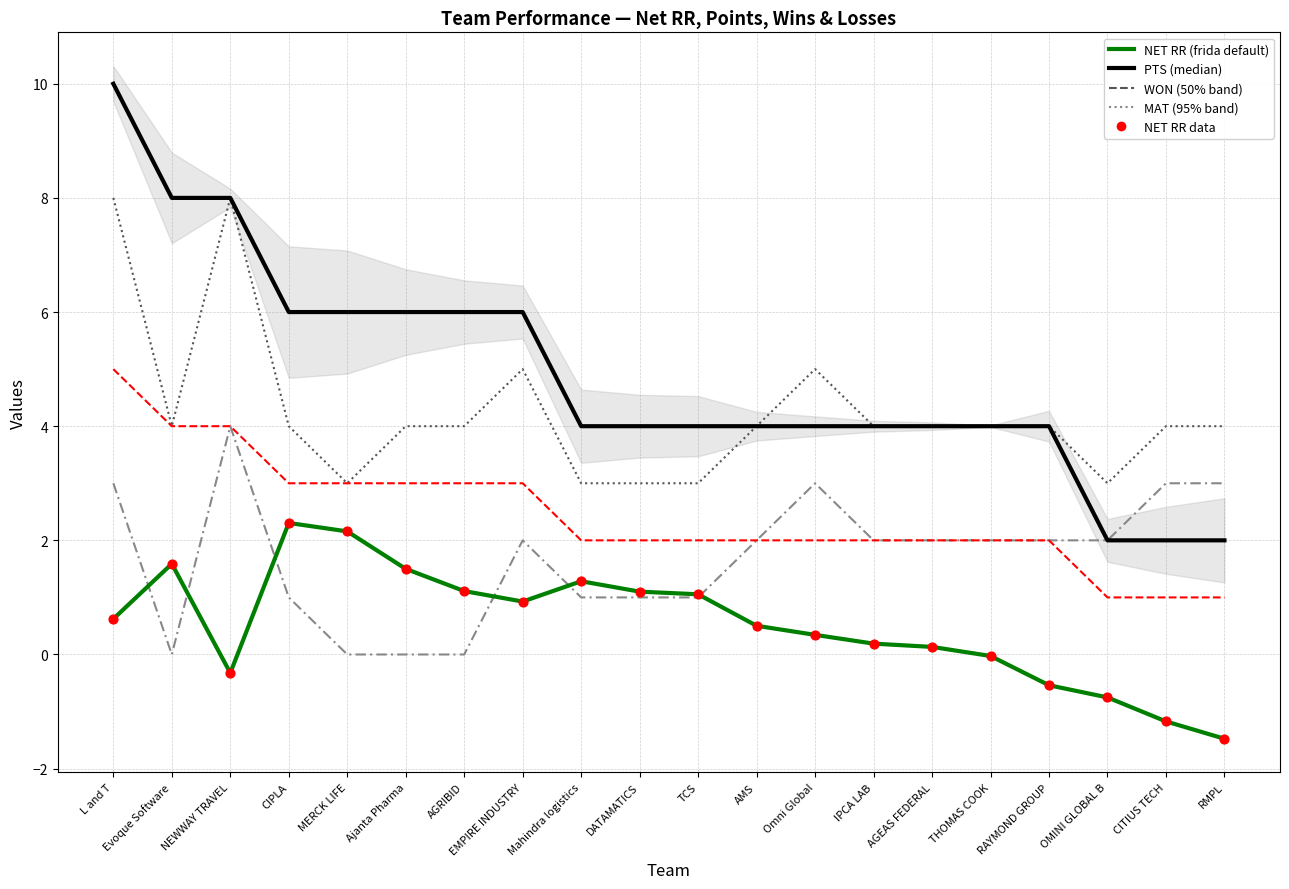

At how many categories does at least one series exceed 9?

1